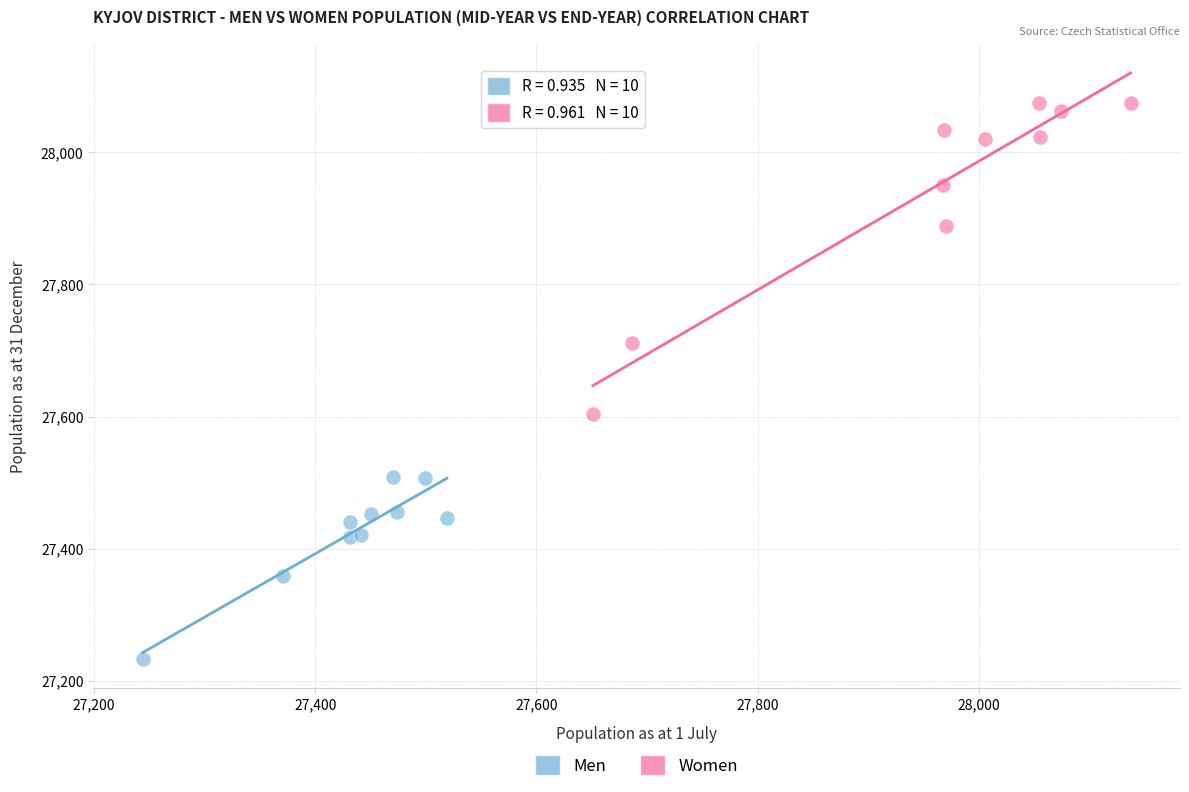

What are all the series names shown in the legend?

Men, Women